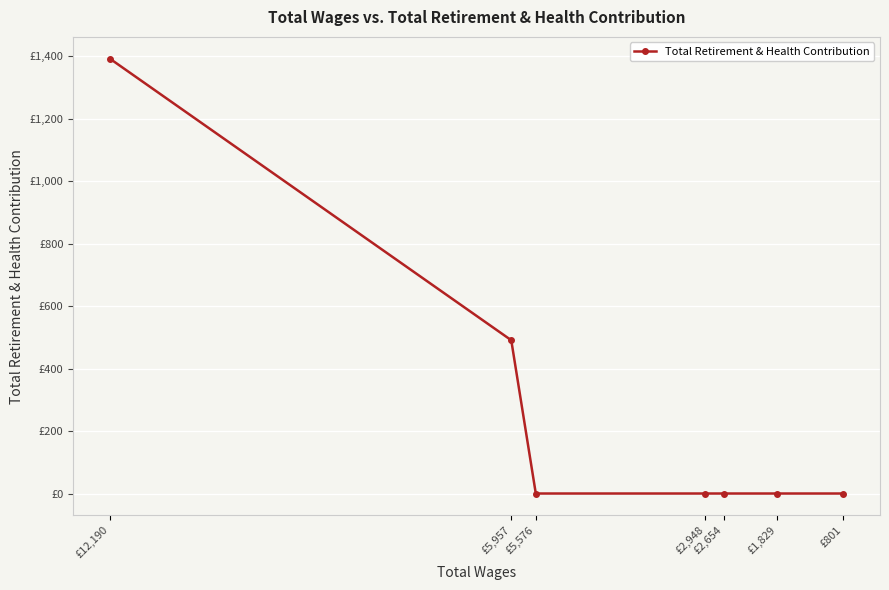

Which has a higher value, £5,957 or £1,829?

£5,957